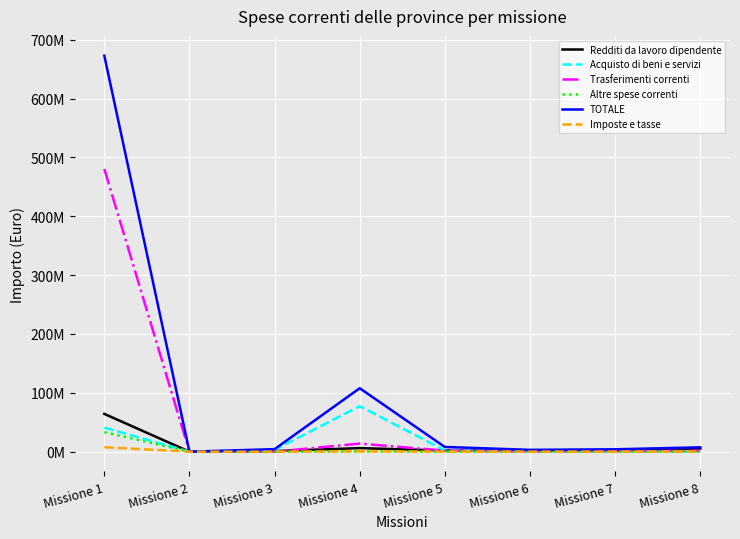

The Trasferimenti correnti series shows -191610264.6 at Missione 2. True or false?

False